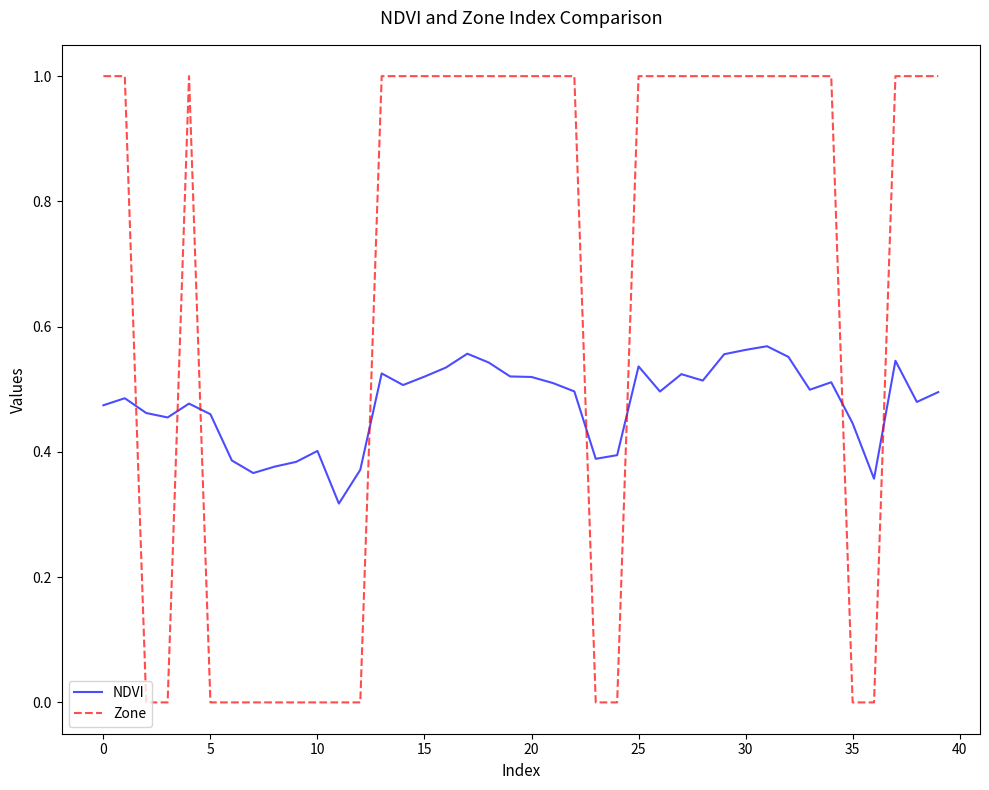

What is the difference between the second highest and minimum values in the NDVI series?

0.2